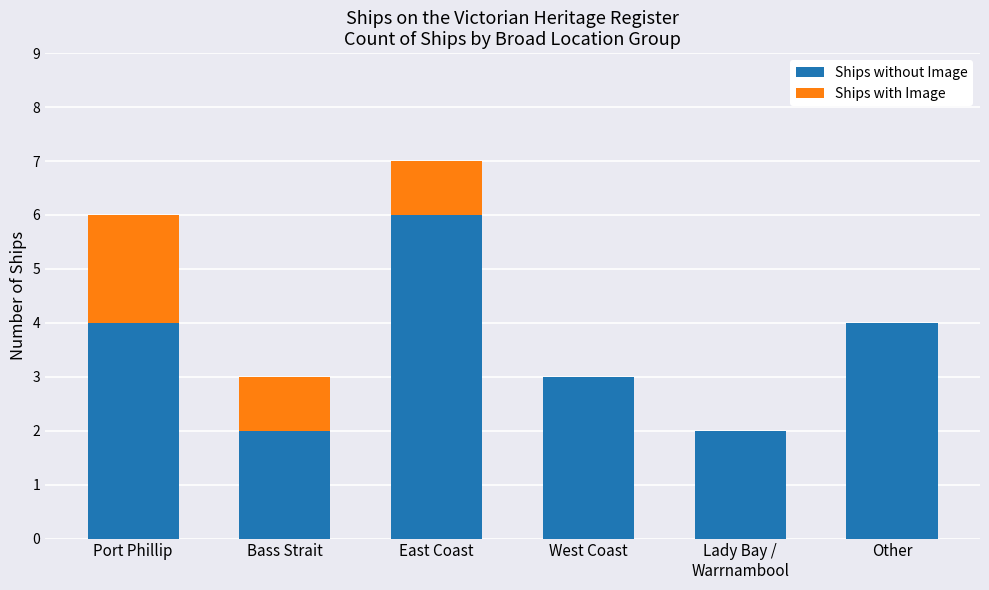

What is the total value across all series at Bass Strait?

3